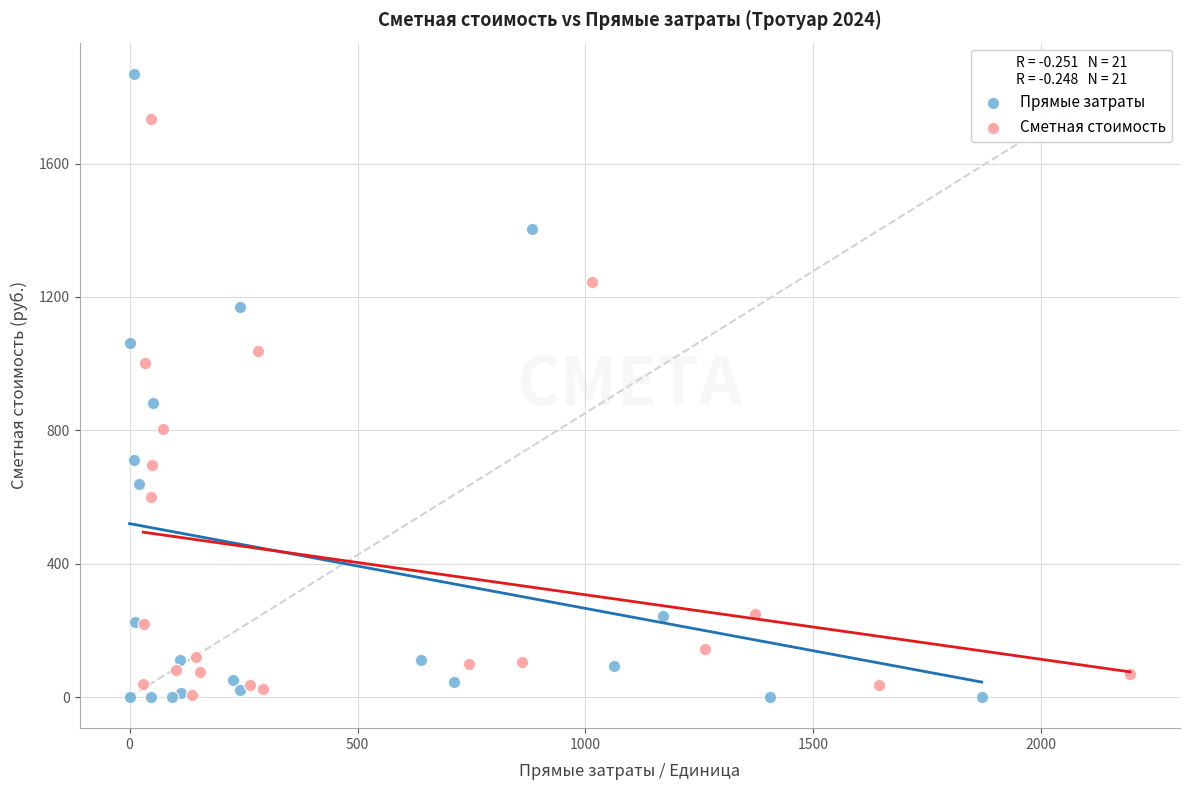

Which series contains the highest Y value?

Прямые затраты